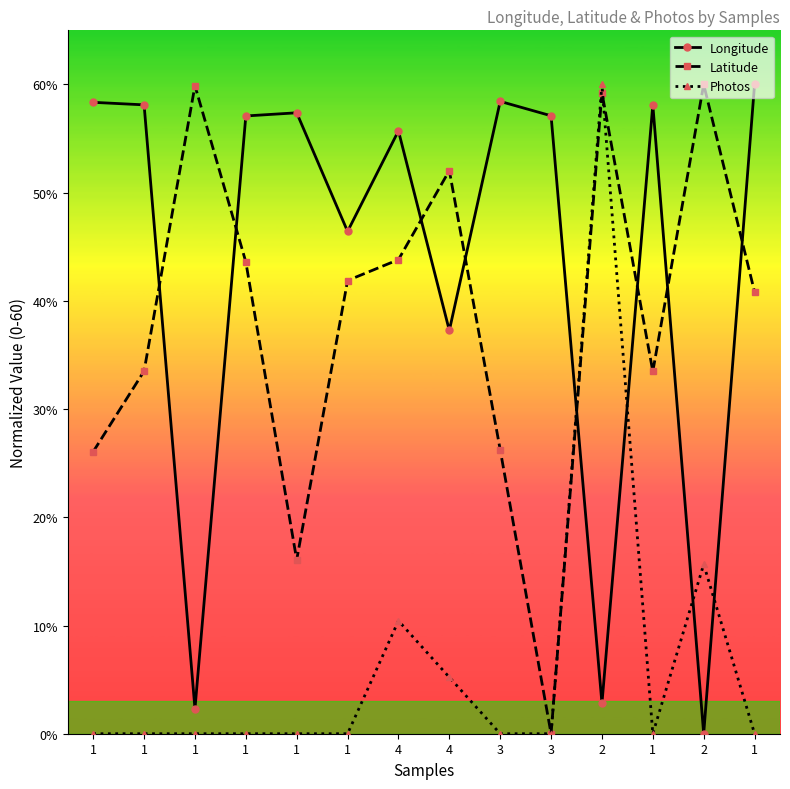

Is the value of Photos at 1 greater than the value of Longitude at 2?

No